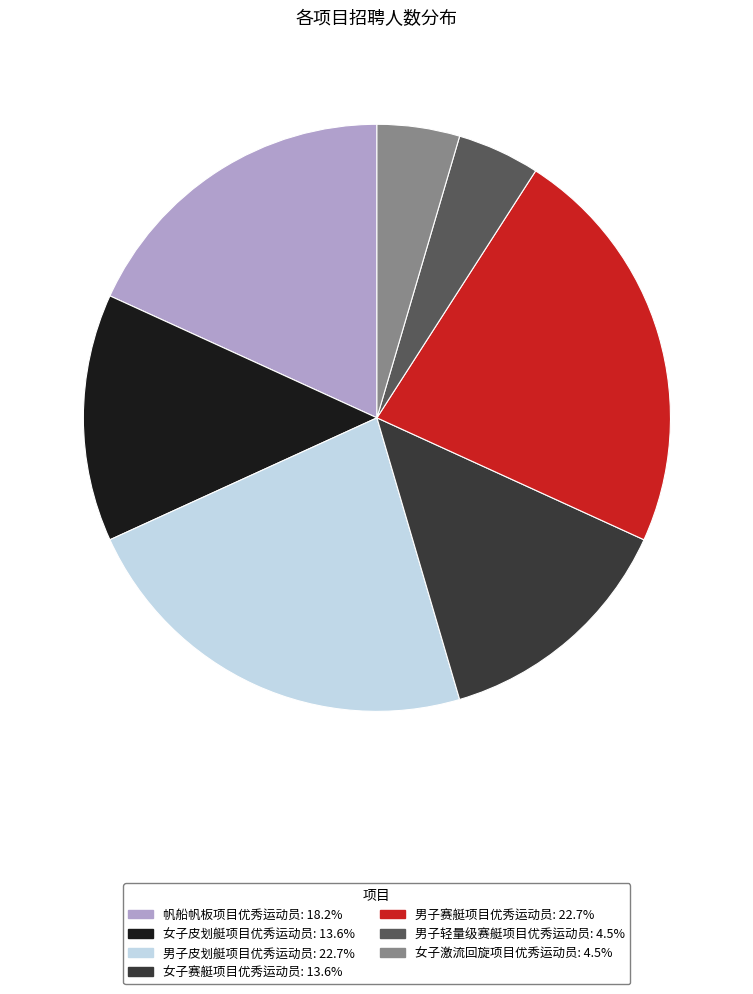

Does 女子皮划艇项目优秀运动员: 13.6% account for over 50% of the chart?

No